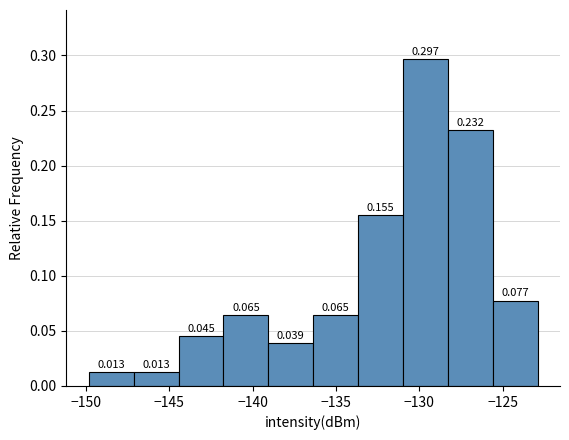

How tall is the bar that spans -128.5 to -125.5 on the x-axis? The bar edges are not printed on the chart, so give them approximately, as read against the axis.

0.232